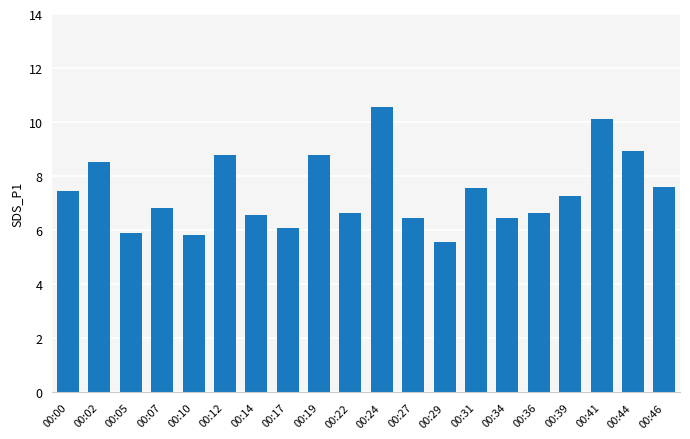

What is the value of the 9th bar from the left?

8.8